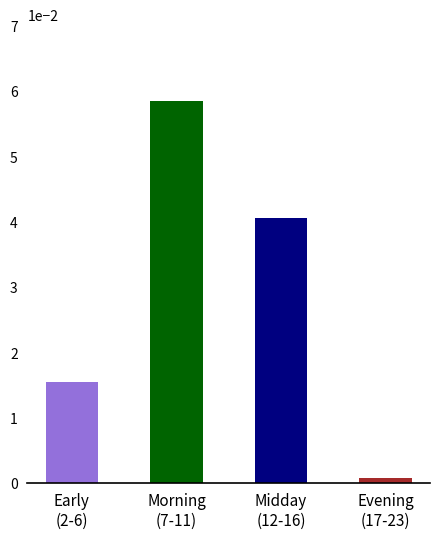

Does the chart contain any negative values?

No